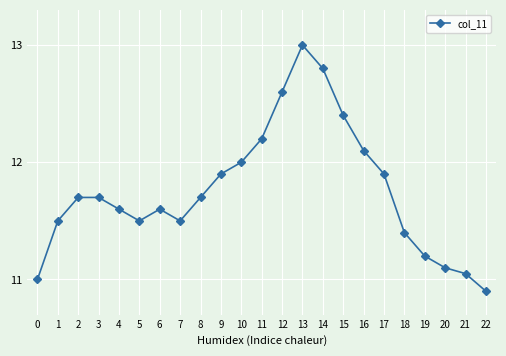

How many interior local valleys (lower than both neighbors) does the data have?

2